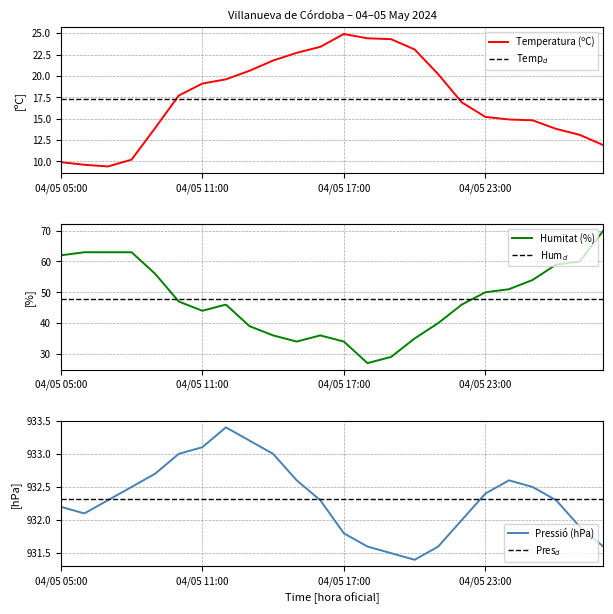

What is the highest value of the Temperatura (ºC) series?

24.9